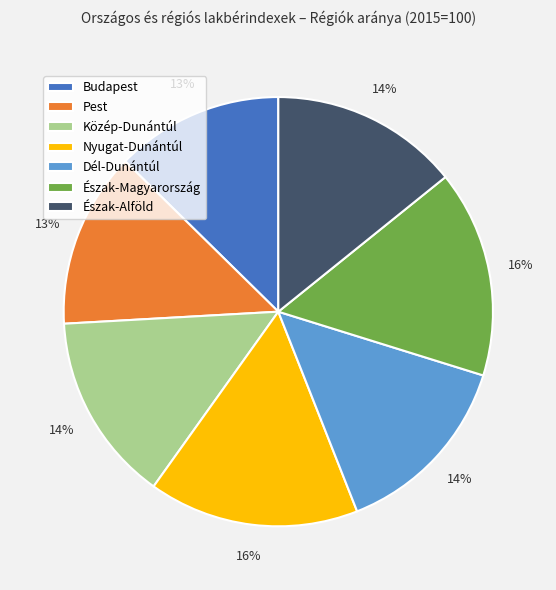

Does Közép-Dunántúl account for over 50% of the chart?

No